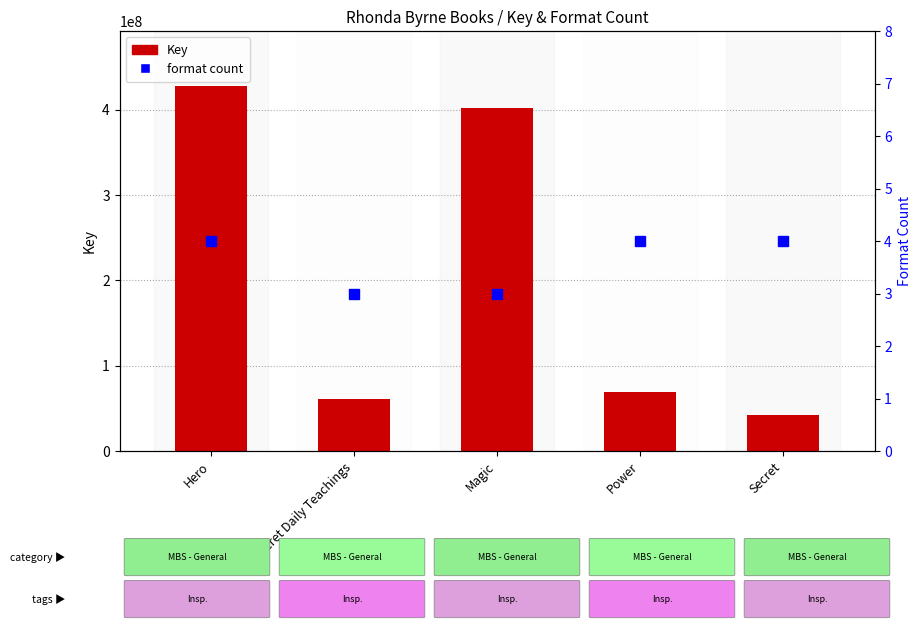

True or false: format count has a value of 4 at Hero.

True